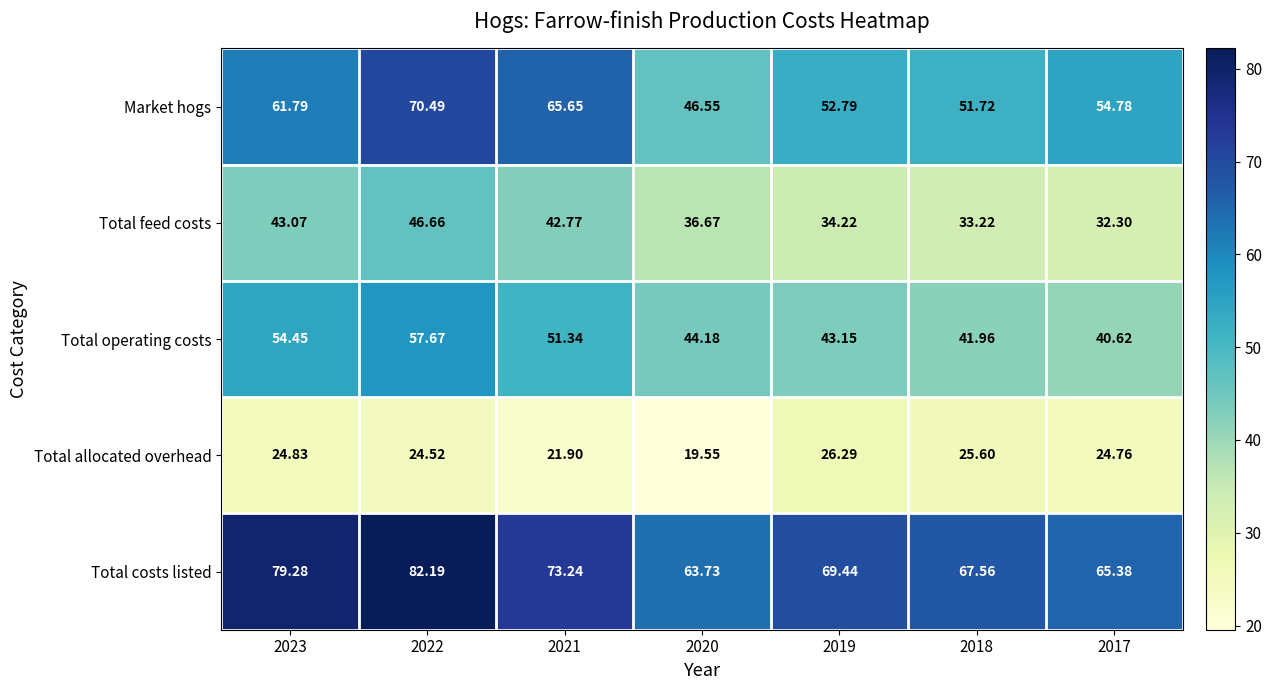

At which category does the chart reach its peak across all series?

2022